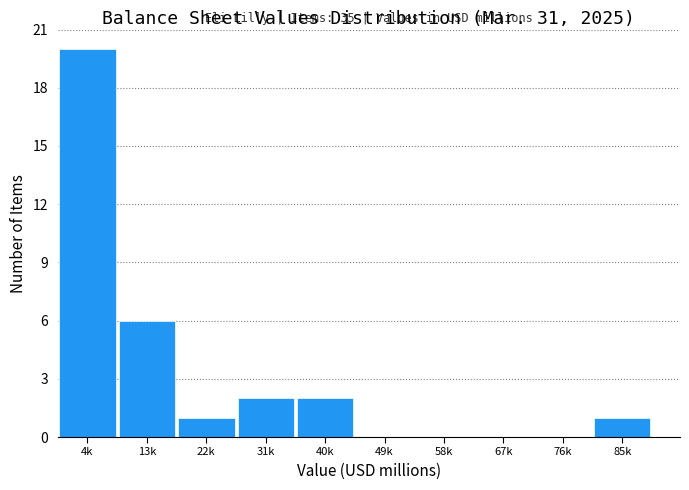

Reading left to right, what are all the values shown in this chart?

4k=20	13k=6	22k=1	31k=2	40k=2	49k=0	58k=0	67k=0	76k=0	85k=1